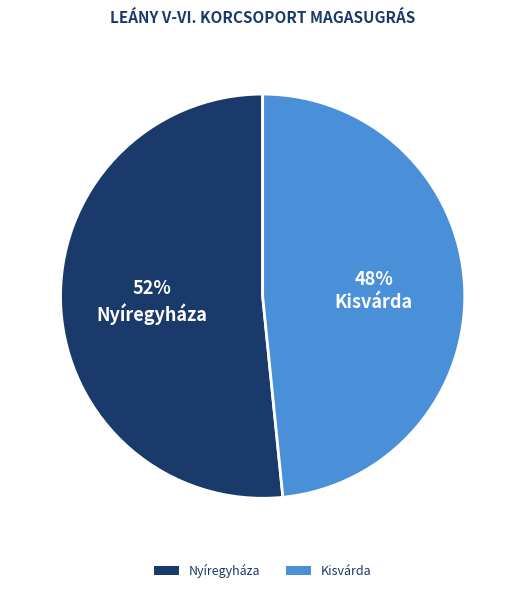

To the nearest percent, what portion does Nyíregyháza represent?

52%